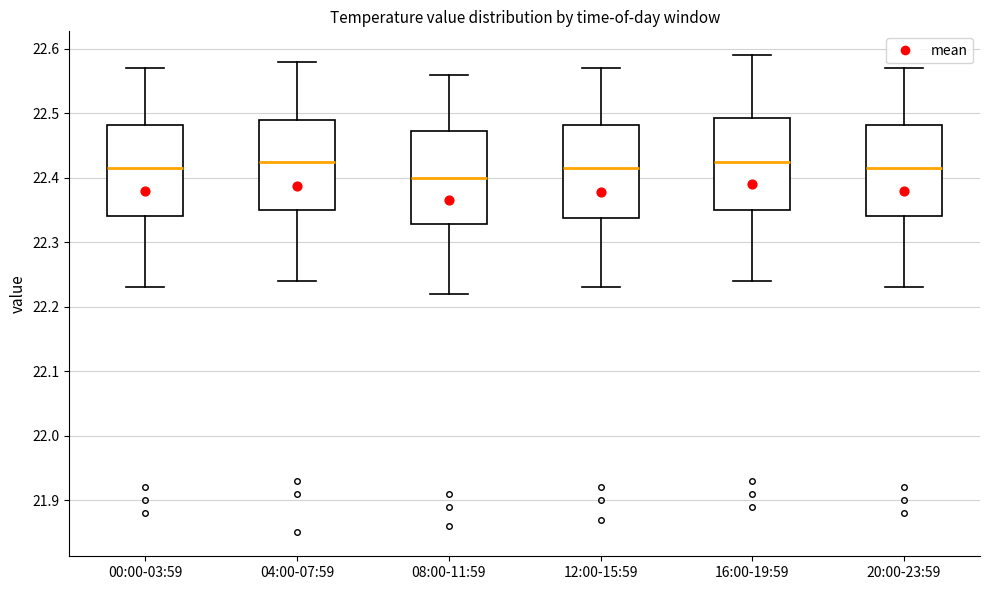

Where does the median line of the box for 00:00-03:59 sit on the y-axis? The values are not printed on the chart, so give them approximately, as read against the axis.

22.42